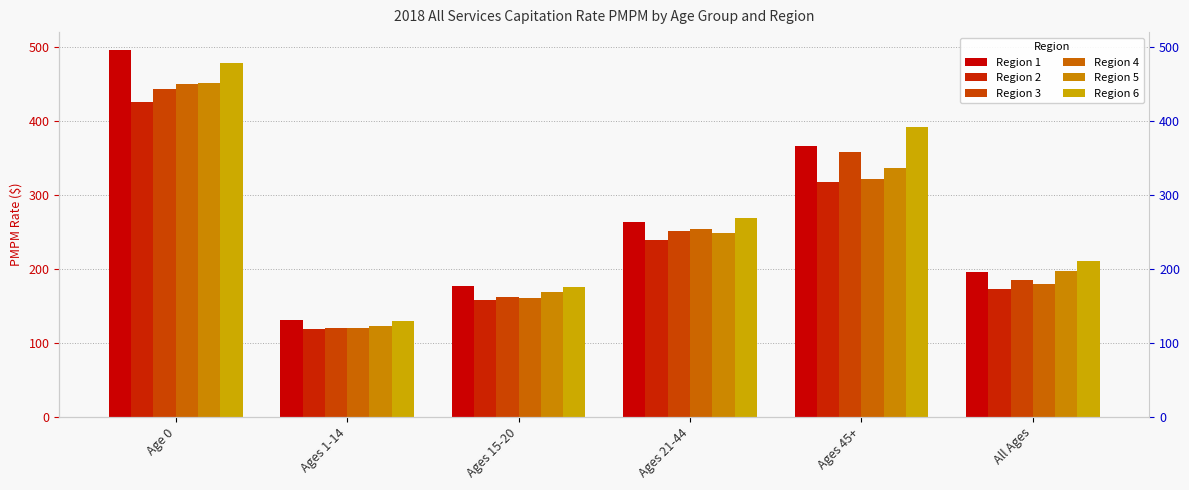

What is the label of the 3rd bar from the left?

Ages 15-20